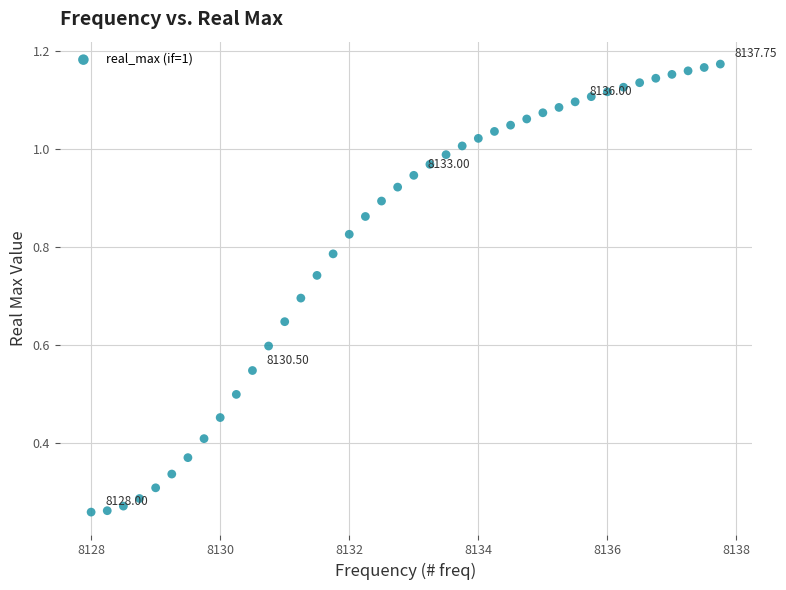

What is the range of X values (max minus min)?

9.8